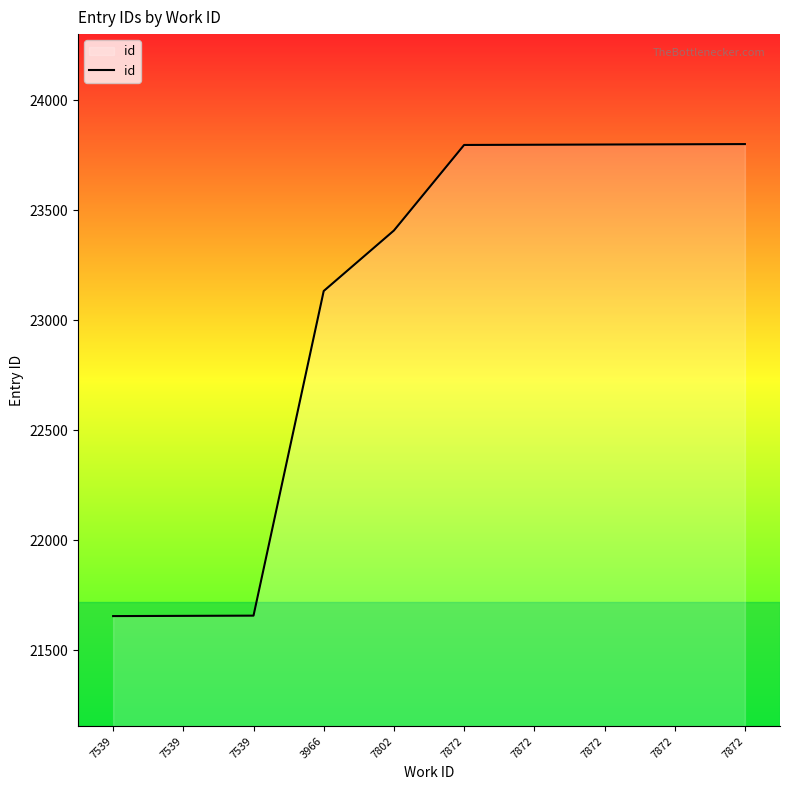

Where does the data first go above 23797?

7872